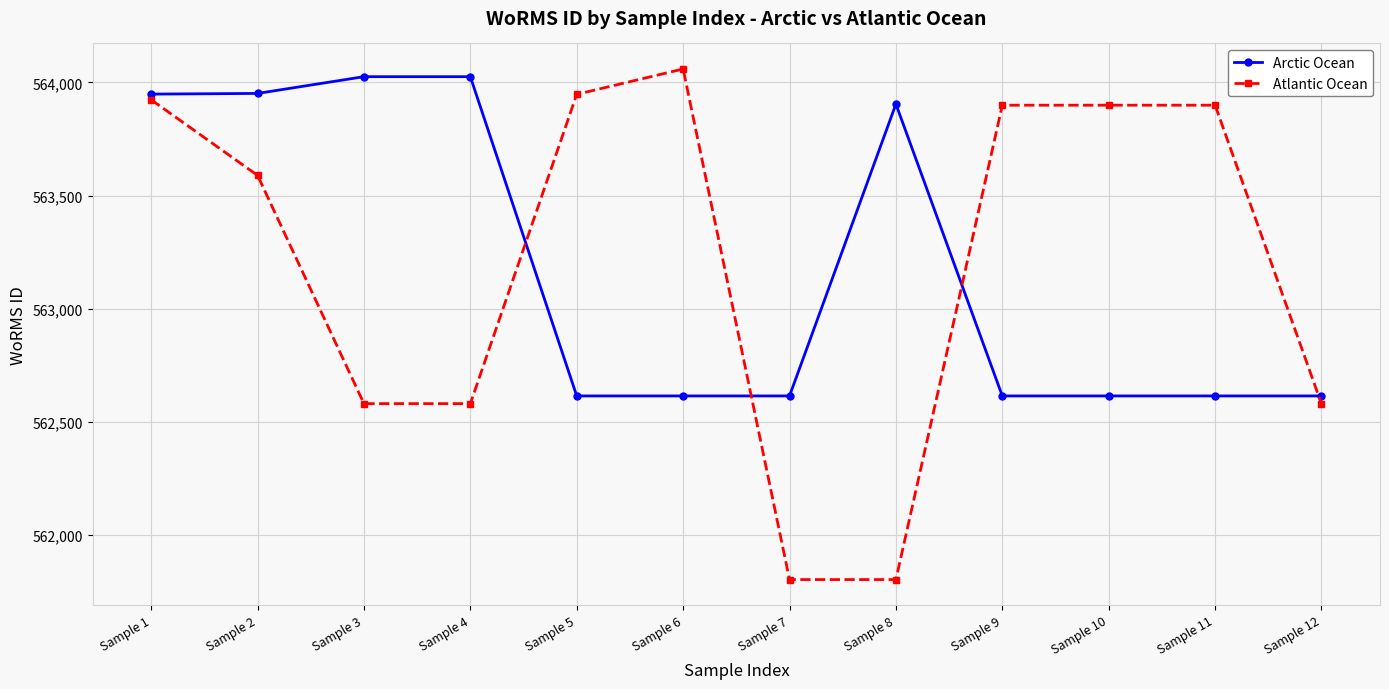

How many times do Atlantic Ocean and Arctic Ocean cross each other?

4